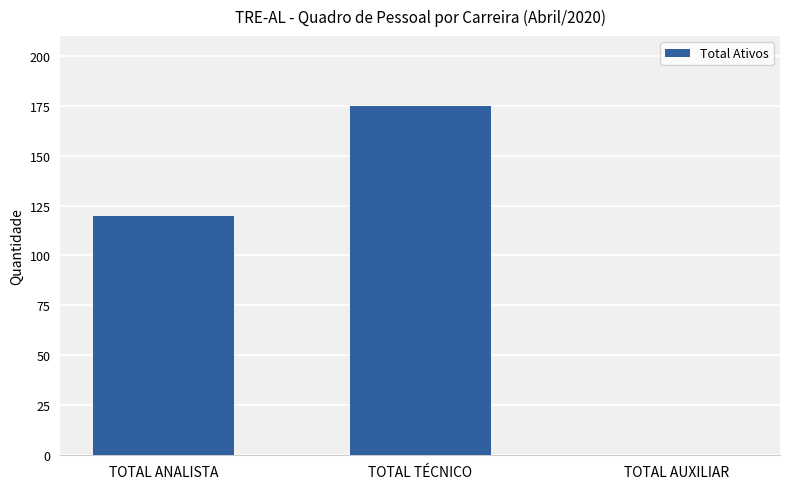

Are the bars horizontal?

No